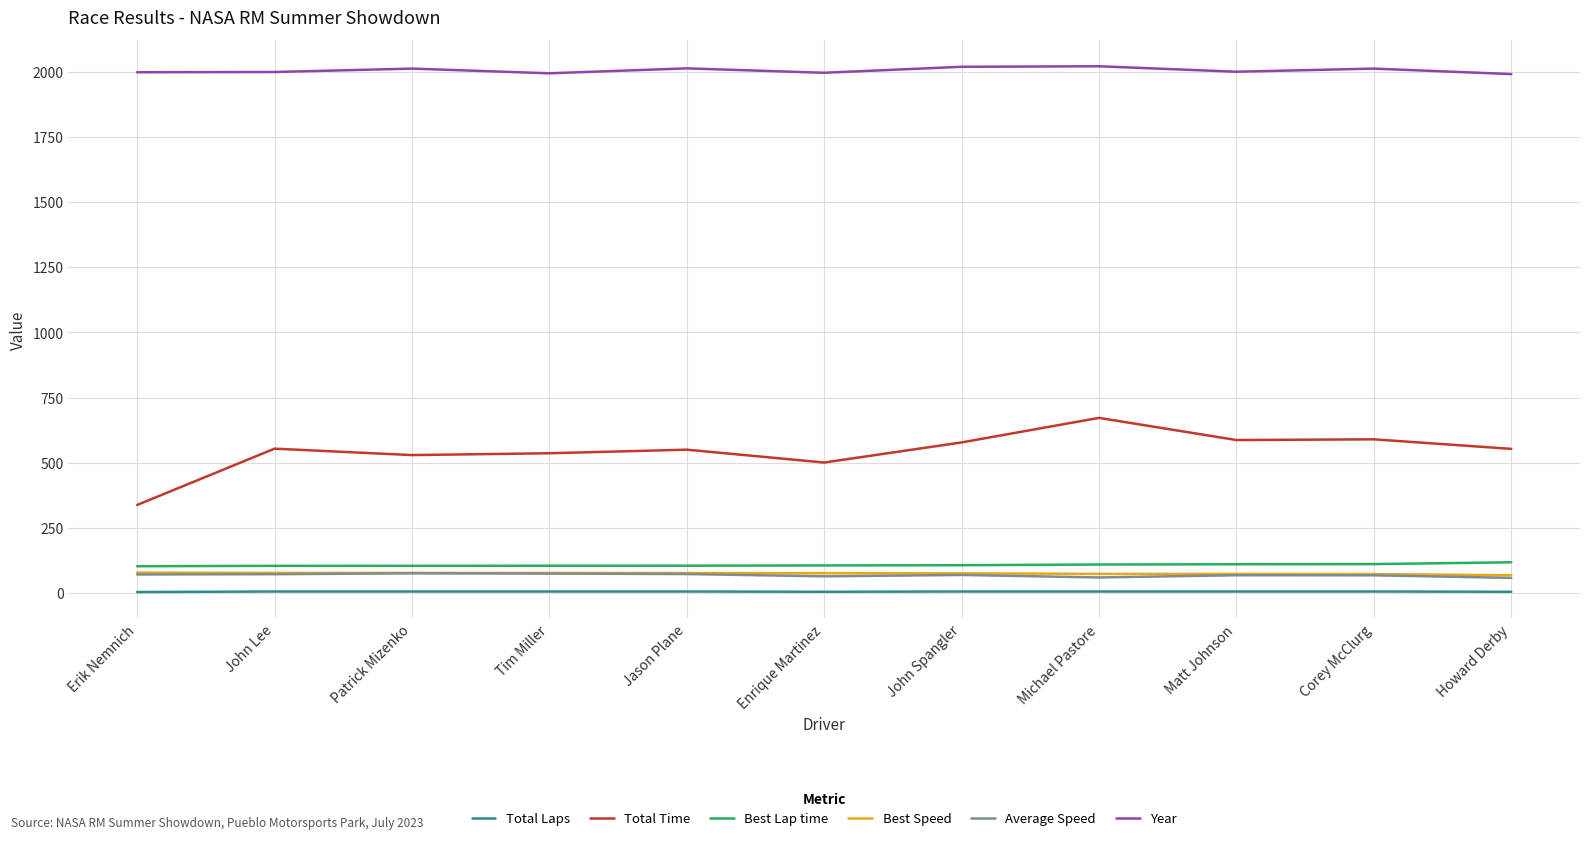

True or false: Best Speed and Best Lap time cross at least once.

False